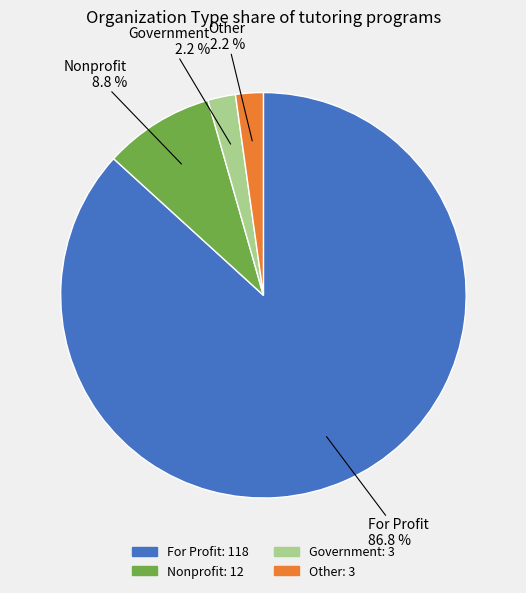

Is For Profit the majority of the pie?

Yes